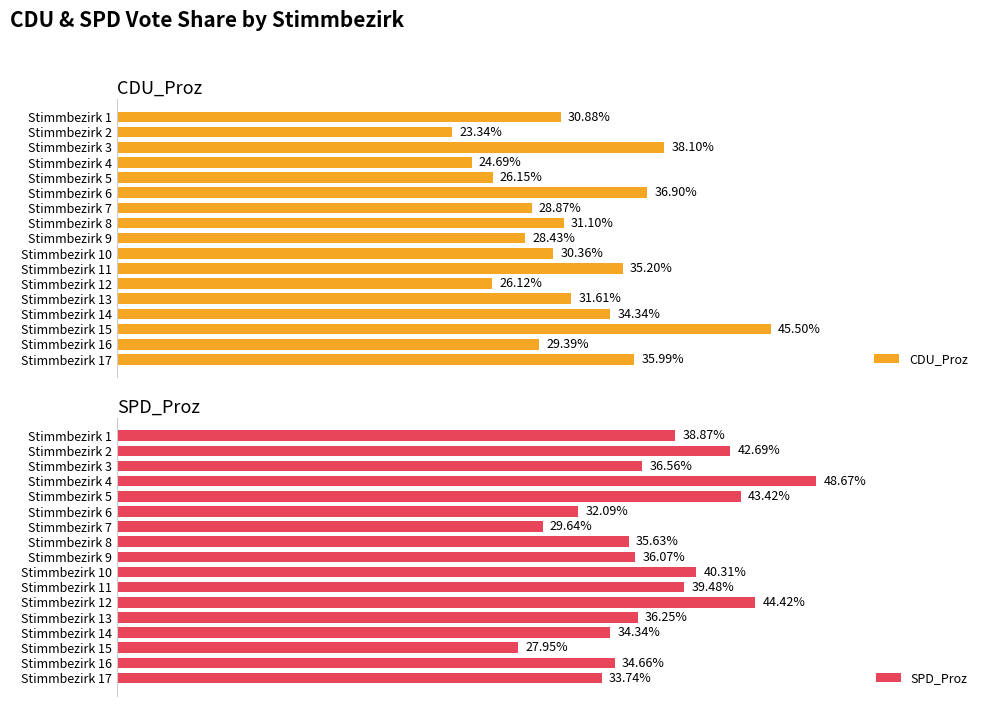

Which series has the largest range (max minus min)?

CDU_Proz